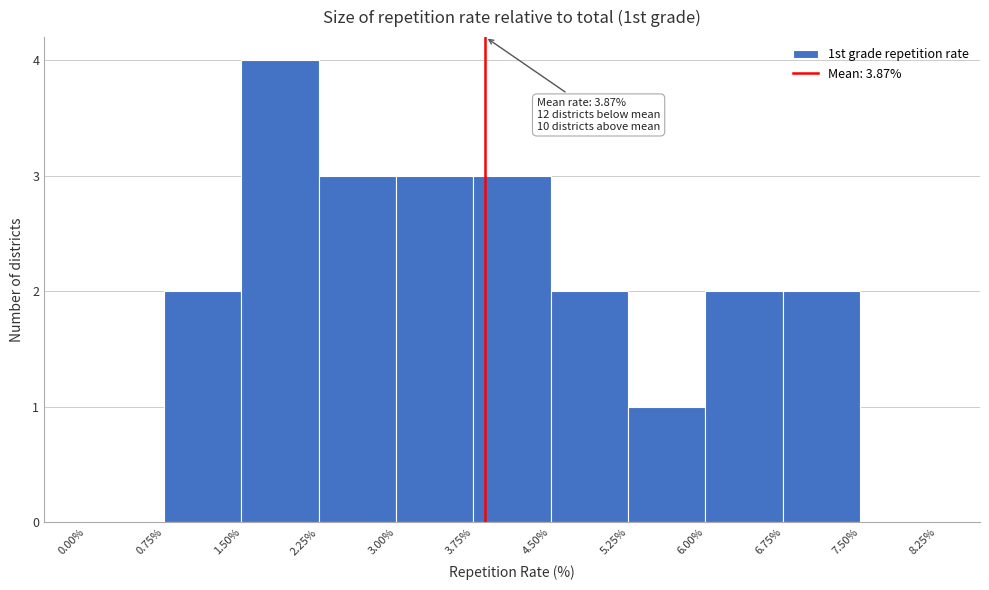

Over which range of the x-axis is the bar tallest?

1.50% to 2.25%